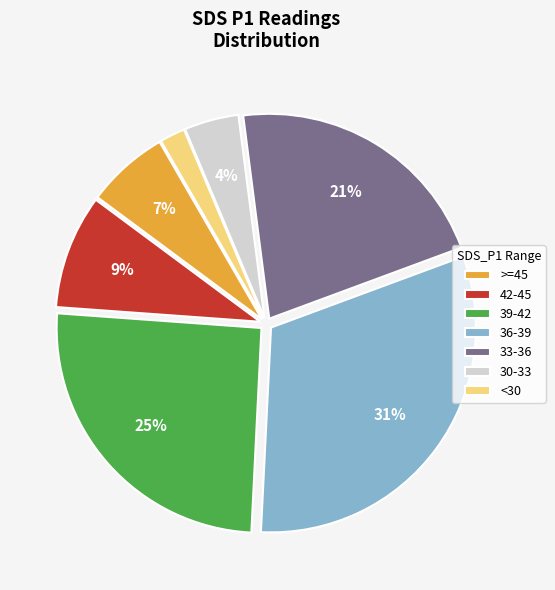

Does >=45 represent more than half of the total?

No